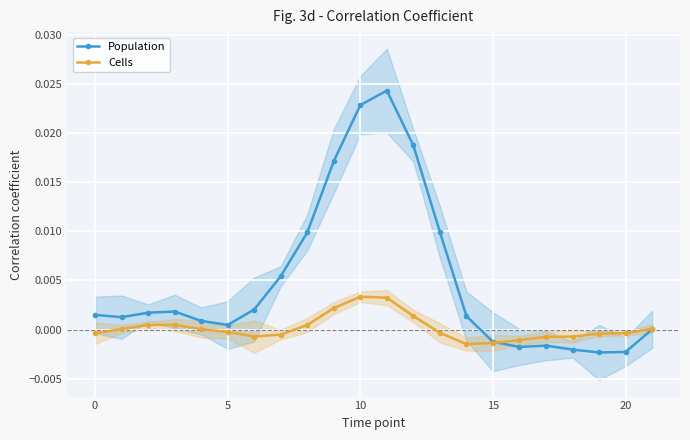

How many times do Cells and Population cross each other?

1